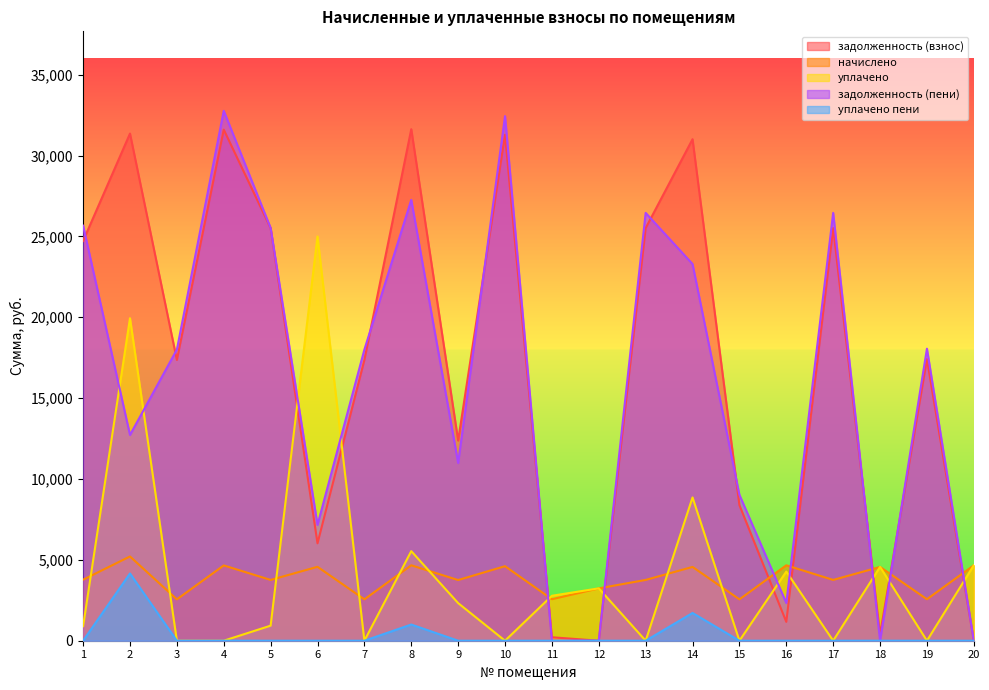

Does the chart display data point markers on the line(s)?

No